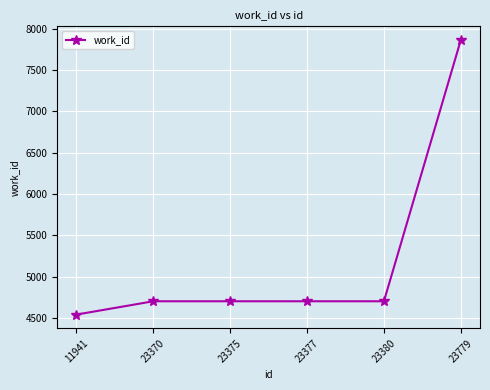

How many values are below 4702?

1